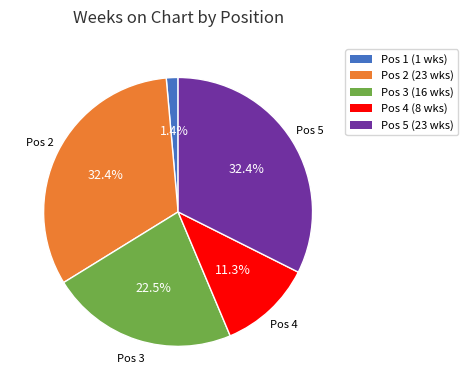

Which slice is the smallest?

Pos 1 (1 wks)